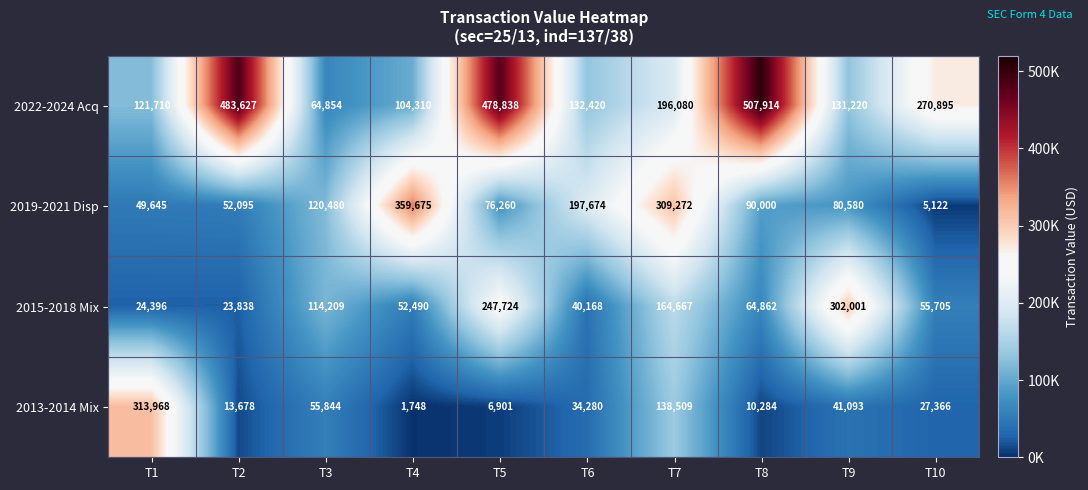

Count the number of categories in the chart.

10